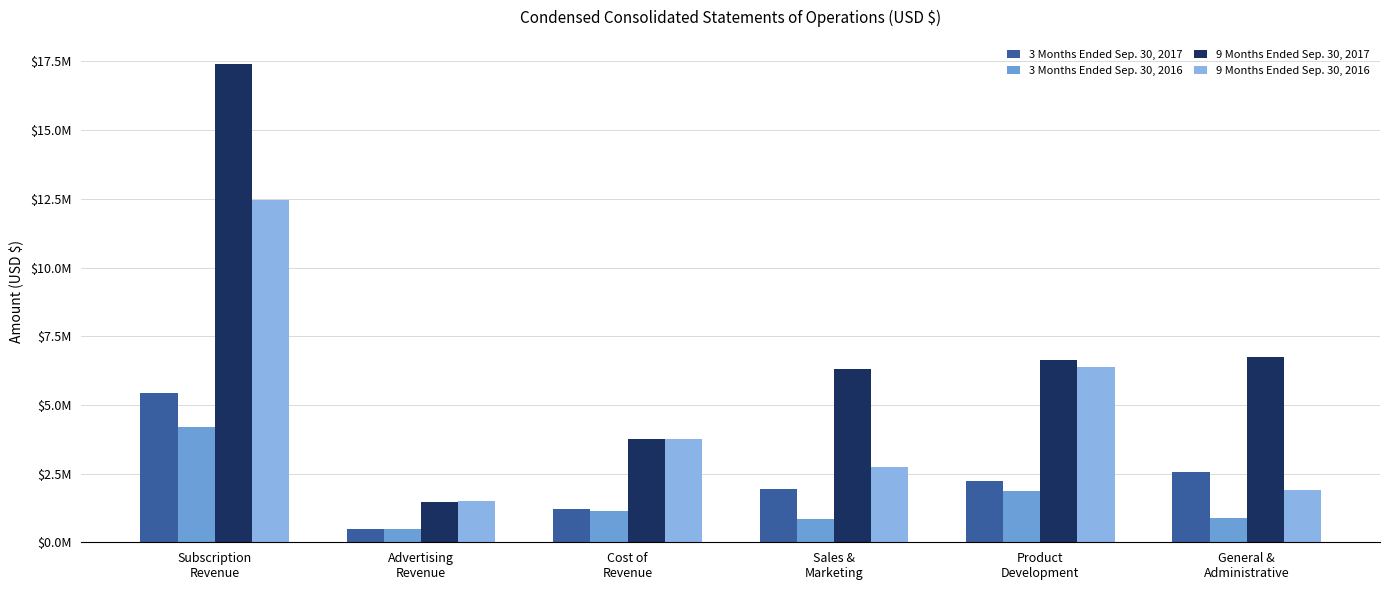

Where does the 9 Months Ended Sep. 30, 2016 series first go above 3746847?

Subscription
Revenue